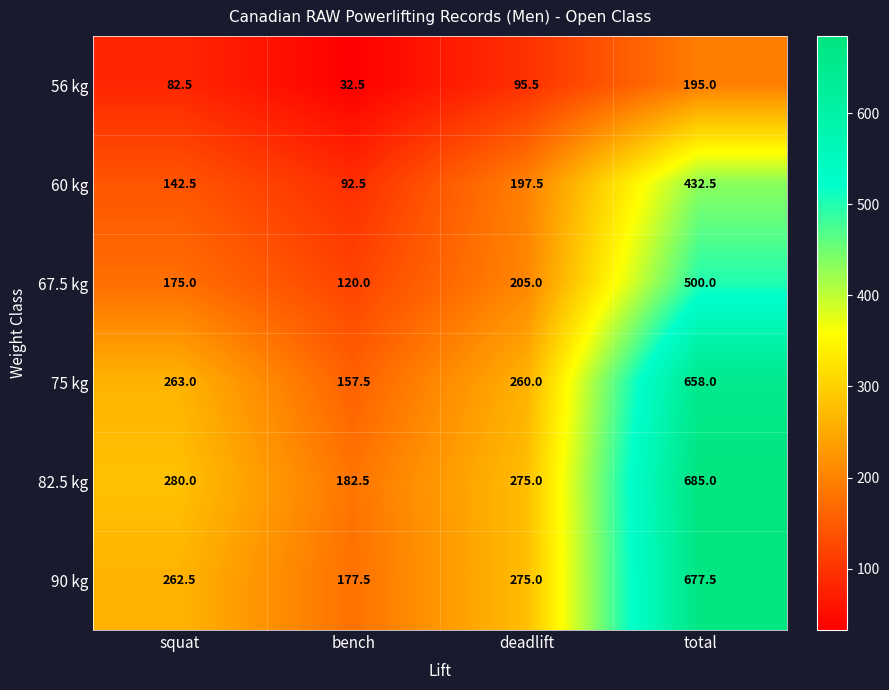

What is the sum of the 75 kg values at total and squat?

921.0